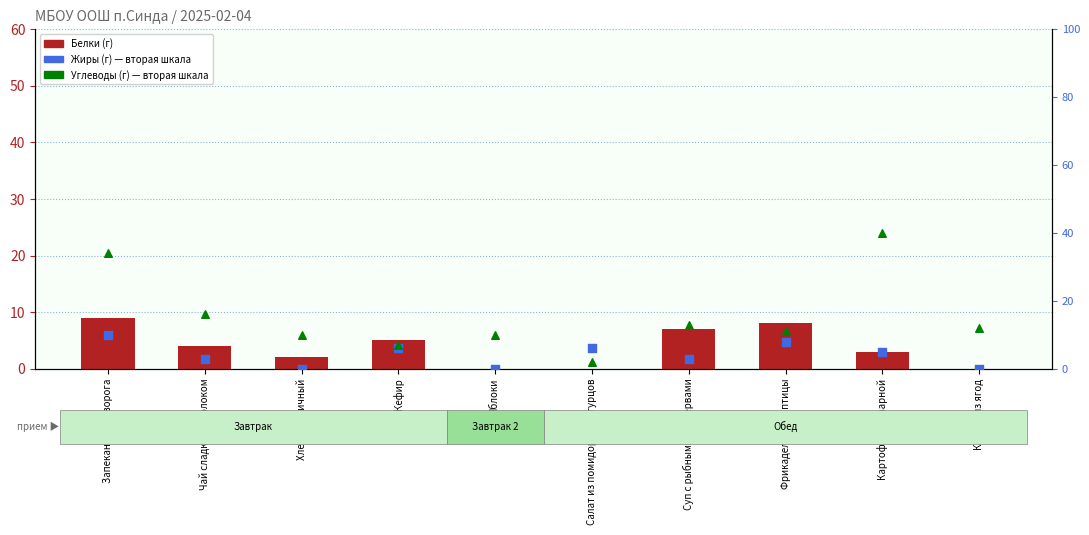

What is the total value across all series at Кисель из ягод?

12